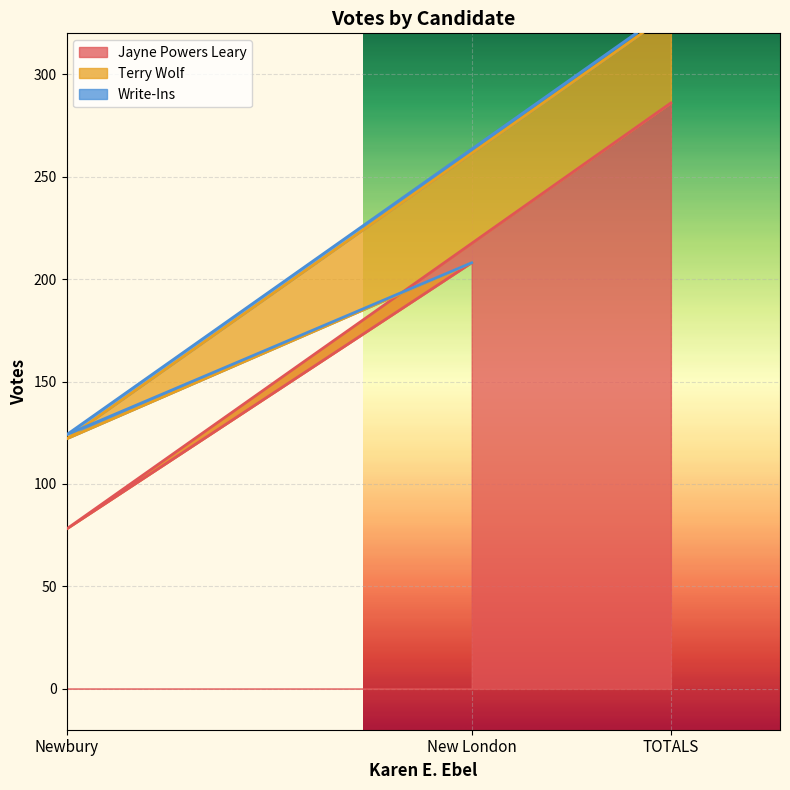

How many lines are shown in the chart?

3